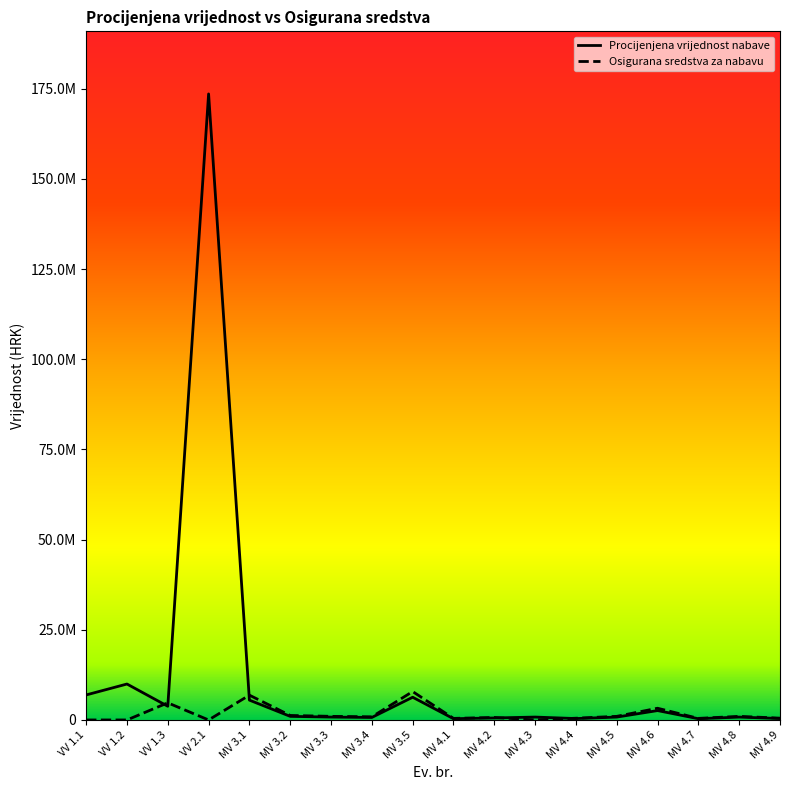

The value of Procijenjena vrijednost nabave at MV 4.8 is 1298708.6. True or false?

False